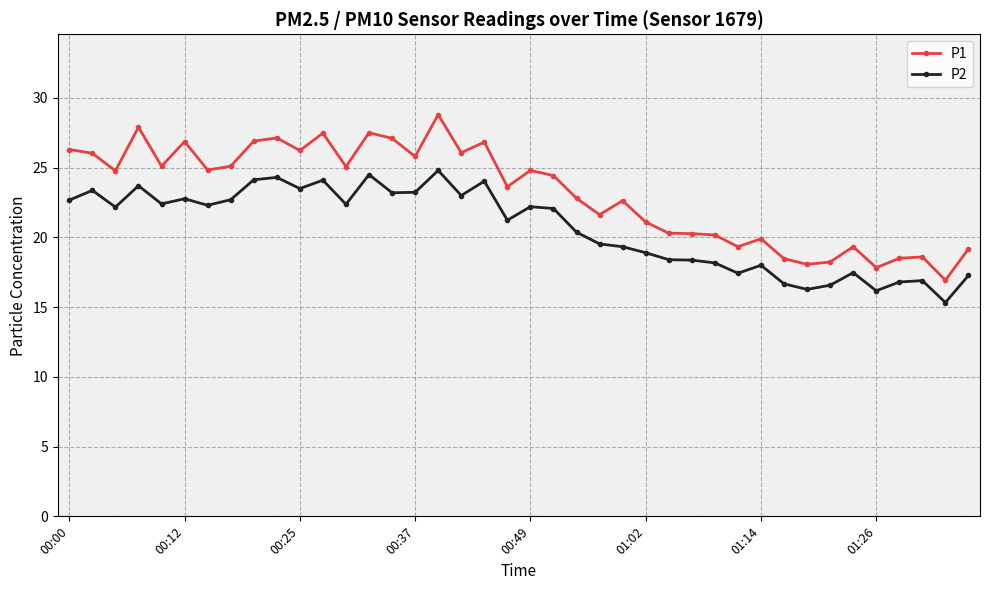

True or false: P2 and P1 intersect in this chart.

False